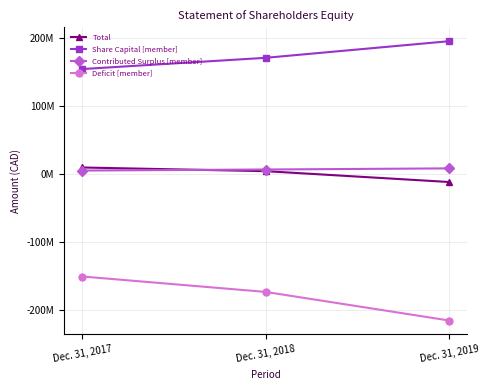

What is the difference between the maximum and minimum values in the Contributed Surplus [member] series?

3156743